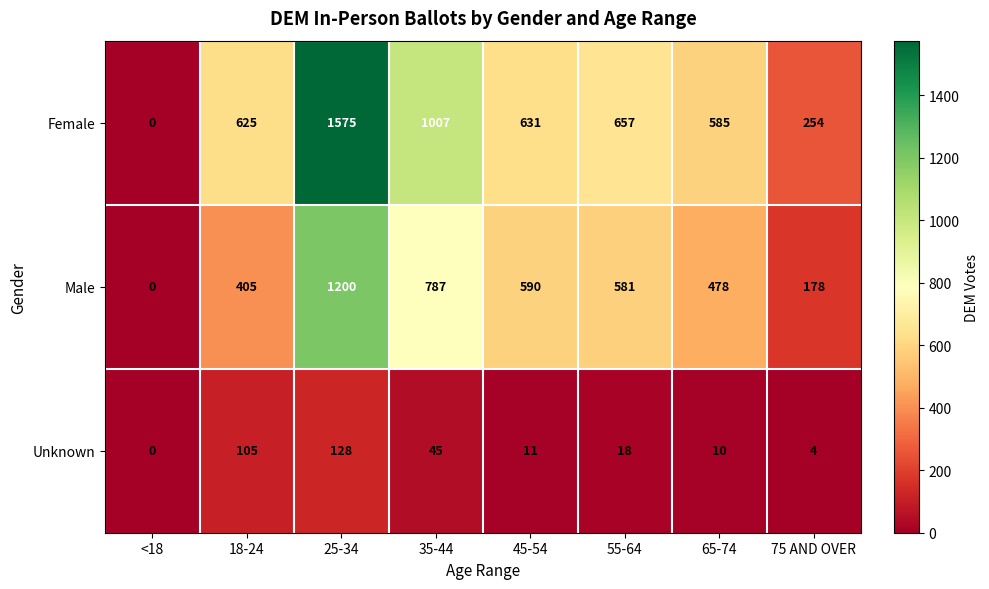

Where is Unknown nearest to the value 64?

35-44